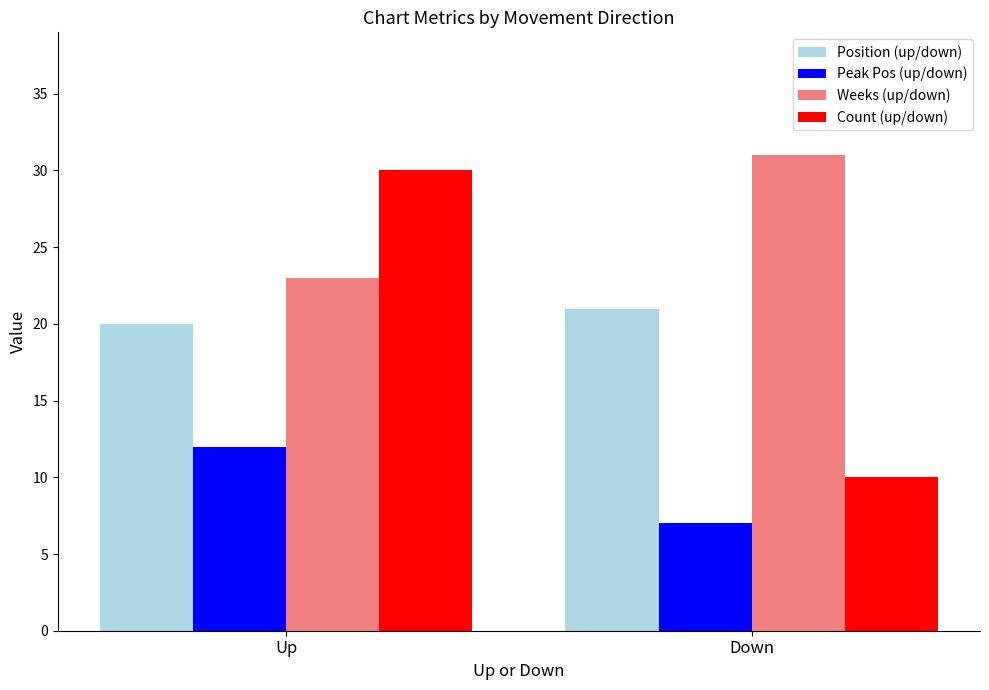

What is the minimum value shown in the chart?

7